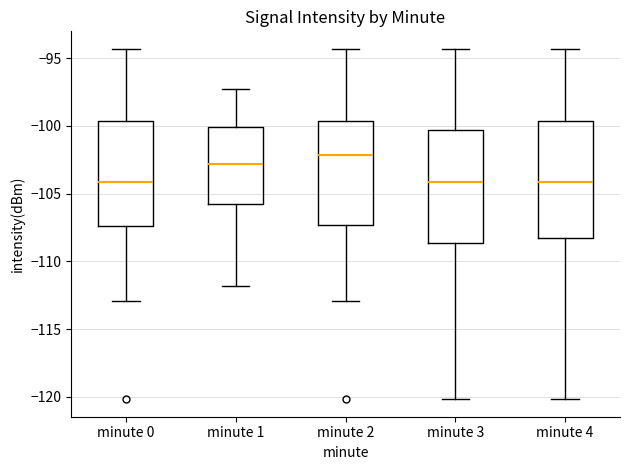

Reading left to right, read every box against the y-axis: the position of its median line, the range the box covers, and the ends of its whiskers. The values are not printed on the chart, so give them approximately, as read against the axis.

minute 0: median -104.0, box -107.5 to -99.5, whiskers -113.0 to -94.5
minute 1: median -103.0, box -106.0 to -100.0, whiskers -112.0 to -97.5
minute 2: median -102.0, box -107.5 to -99.5, whiskers -113.0 to -94.5
minute 3: median -104.0, box -108.5 to -100.5, whiskers -120.0 to -94.5
minute 4: median -104.0, box -108.5 to -99.5, whiskers -120.0 to -94.5